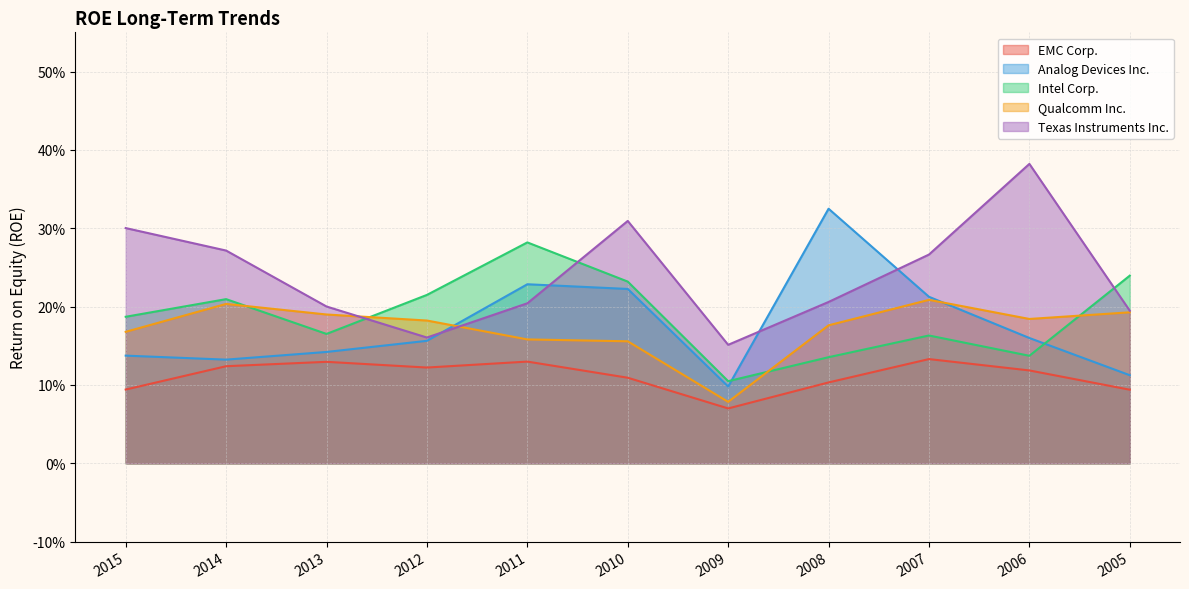

What is the sum of the EMC Corp. values at 2005 and 2009?

0.2